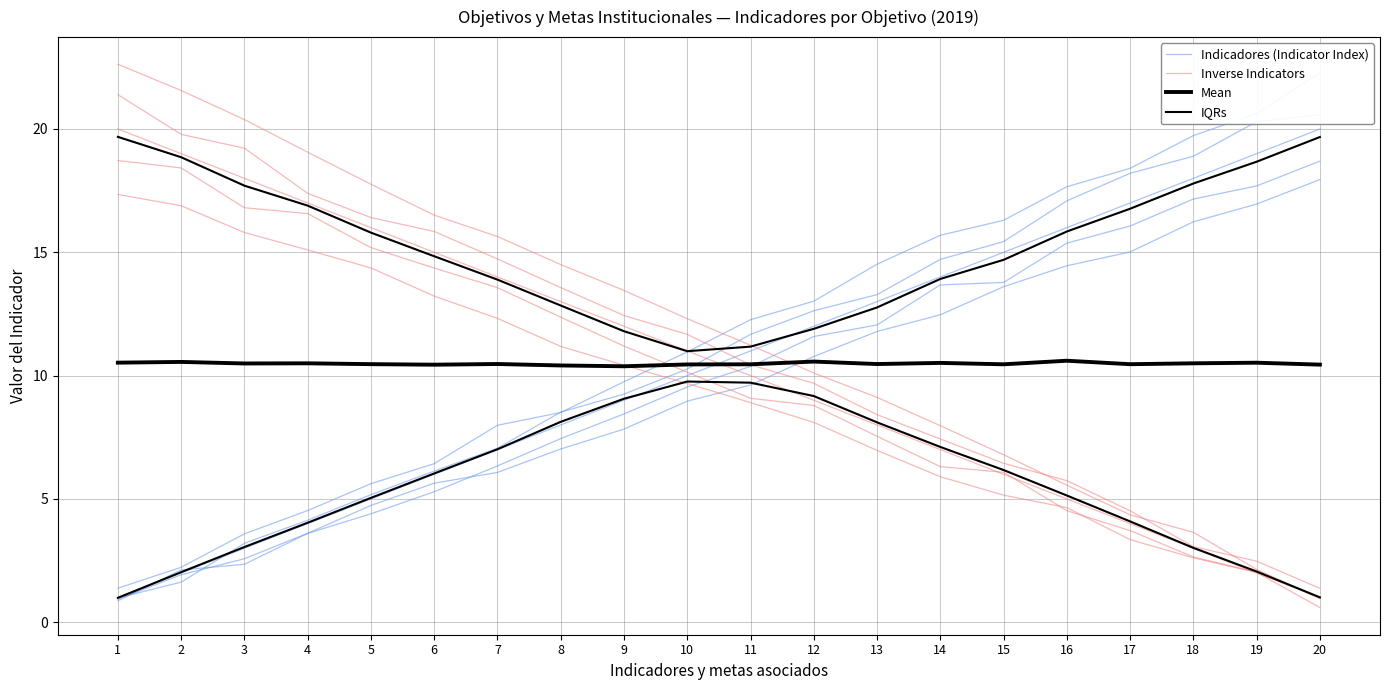

How many distinct data groups are displayed?

4